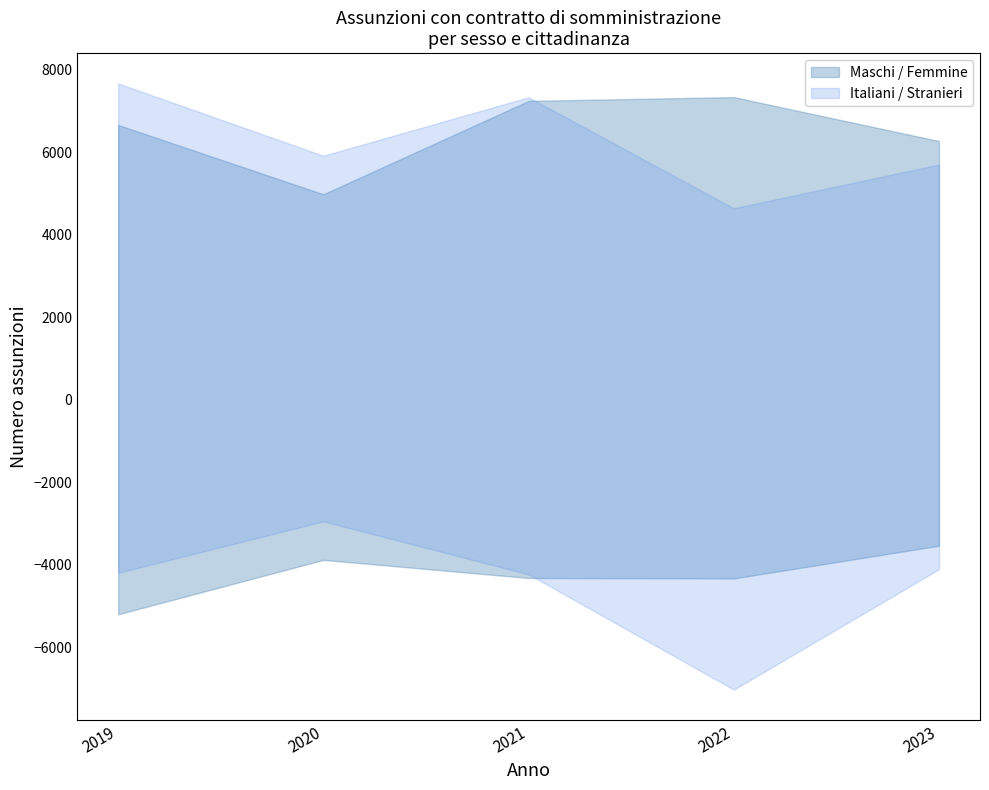

Is it true that Italiani equals 4645 at 2022?

True